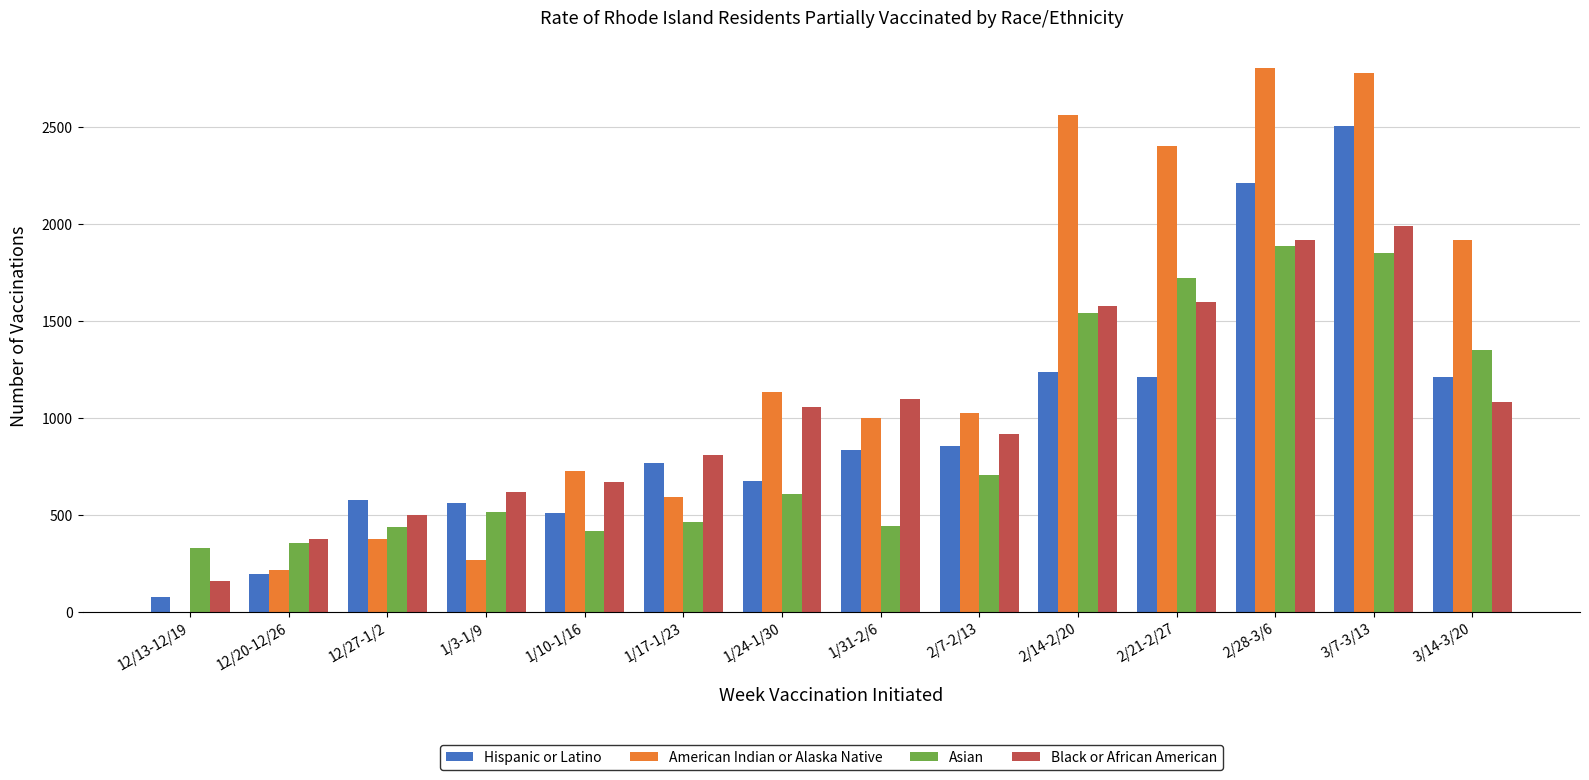

At which label is American Indian or Alaska Native closest to 1402?

1/24-1/30